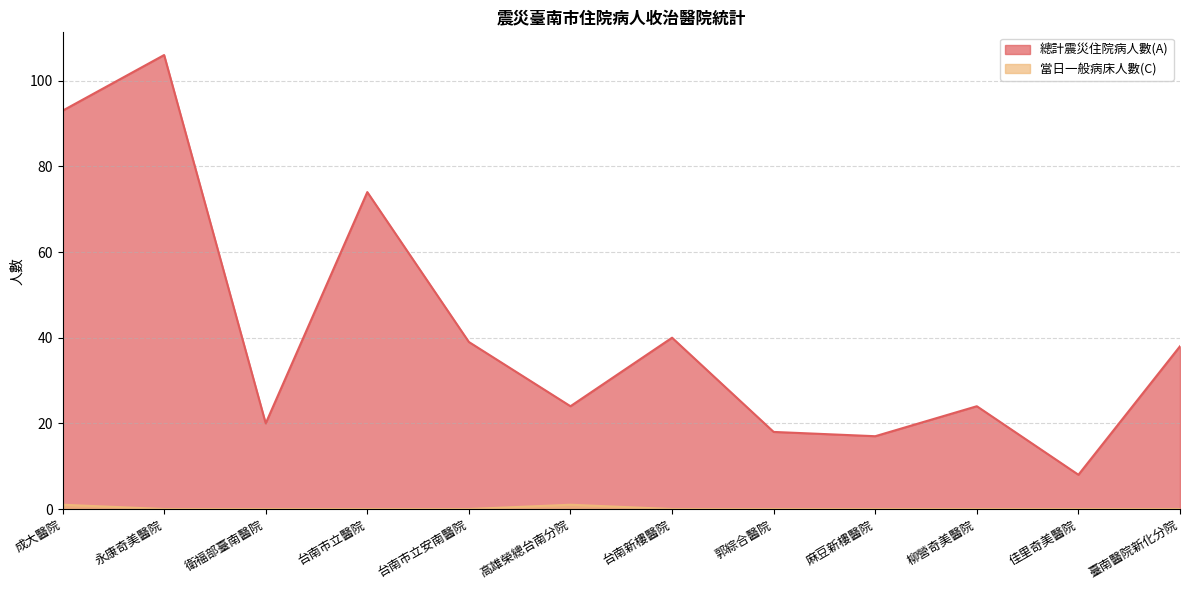

True or false: 總計震災住院病人數(A) has a value of 40 at 永康奇美醫院.

False